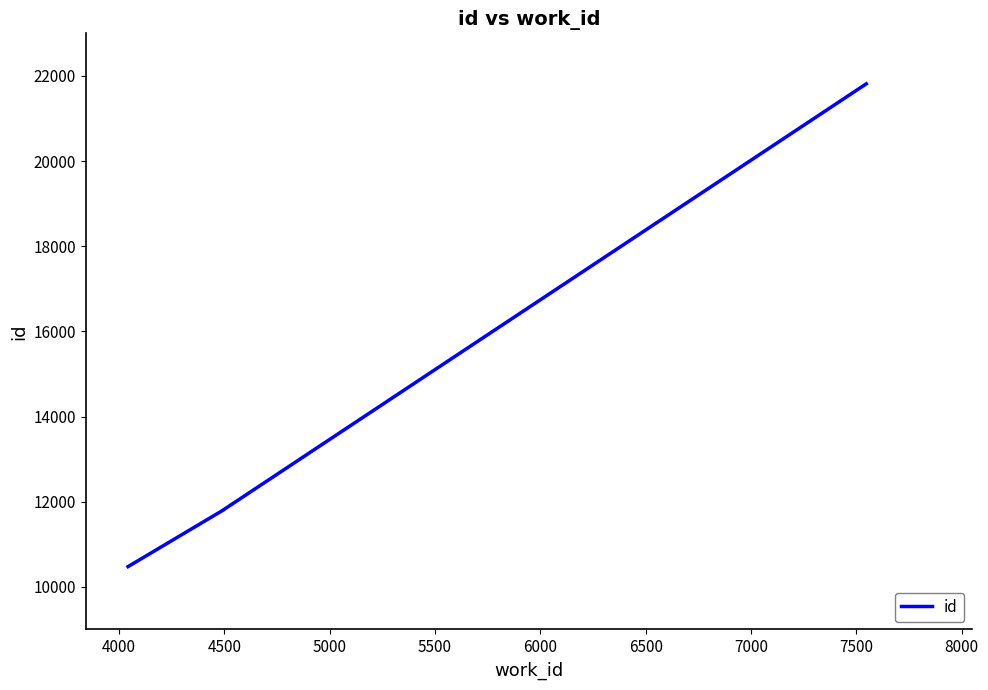

How many values are below 11800?

2